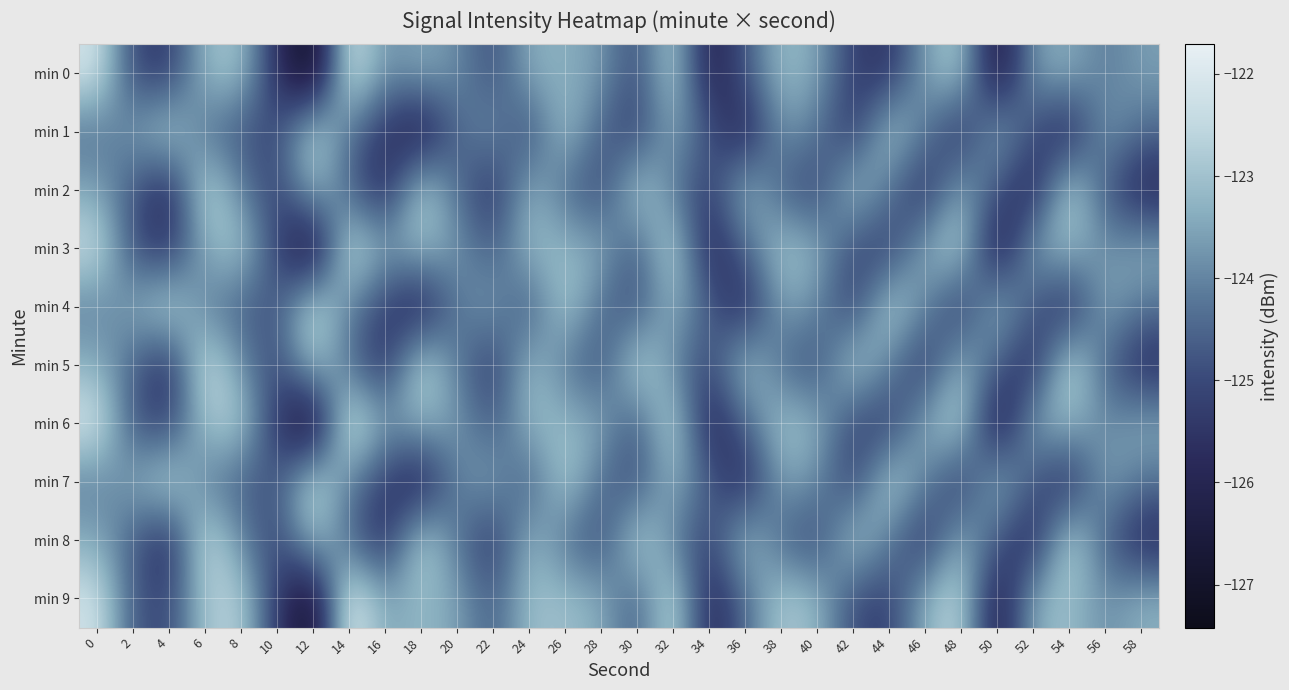

Which label corresponds to the smallest value in the chart?

12